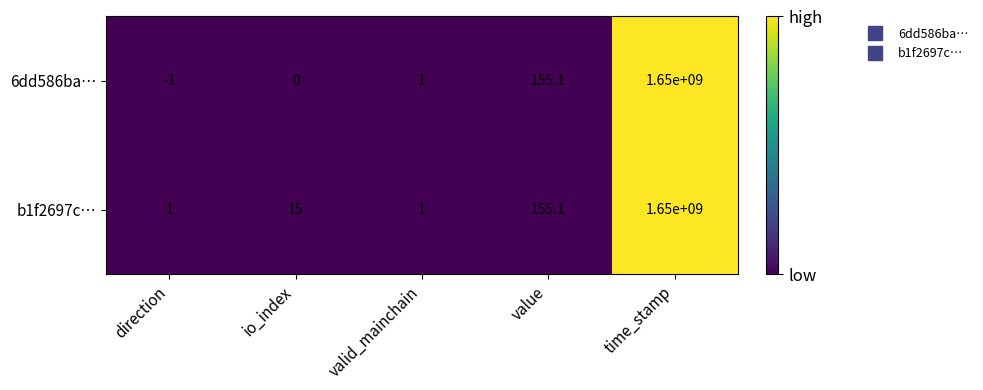

Reading left to right, what are all the values shown in this chart?

6dd586ba…: direction=-1.0	io_index=0.0	valid_mainchain=1.0	value=155.1	time_stamp=1650000000.0
b1f2697c…: direction=1.0	io_index=15.0	valid_mainchain=1.0	value=155.1	time_stamp=1650000000.0